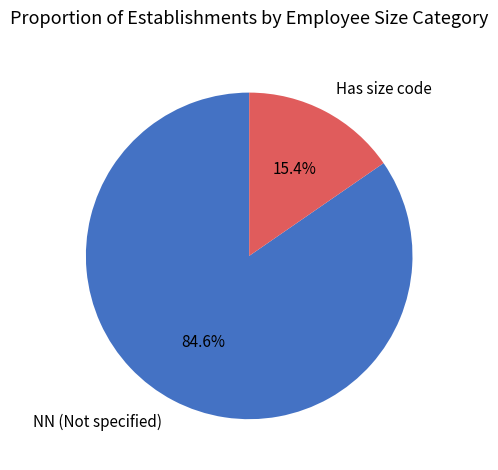

Which slice is the largest?

NN (Not specified)